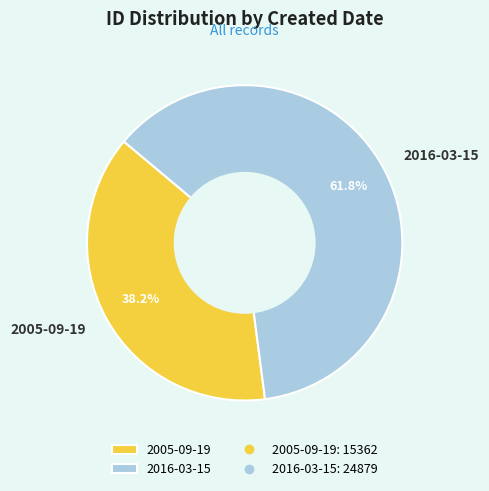

How much of the chart is everything except 2016-03-15?

38.2%